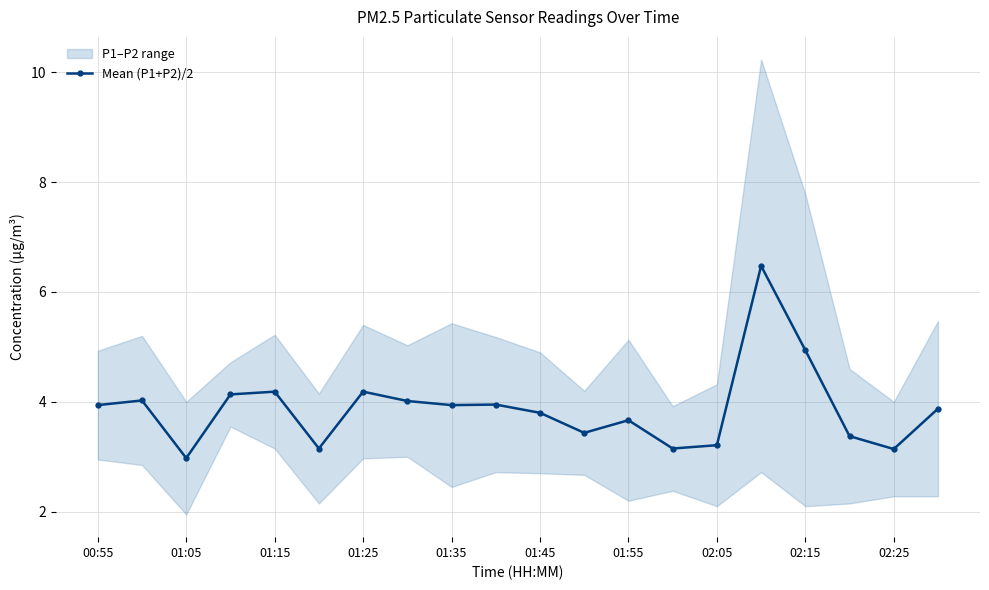

In Mean (P1+P2)/2, how many points are higher than both neighbors (excluding endpoints)?

6